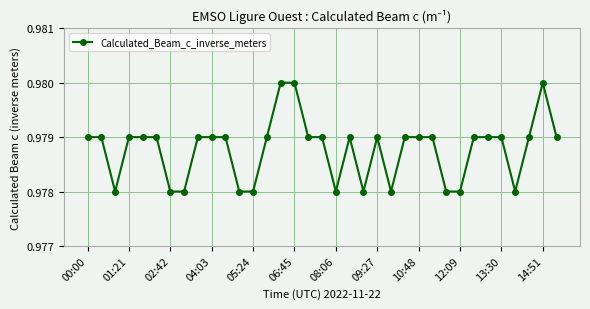

Does the chart have visible grid lines?

Yes